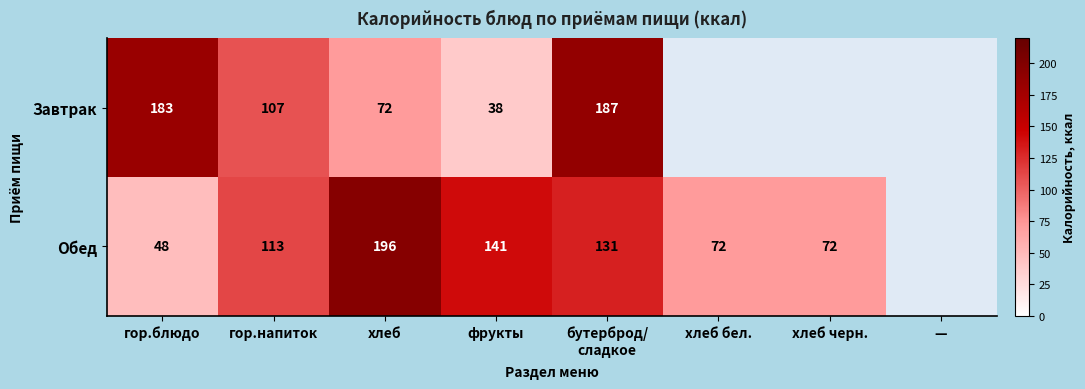

At how many categories does at least one series exceed 66?

7